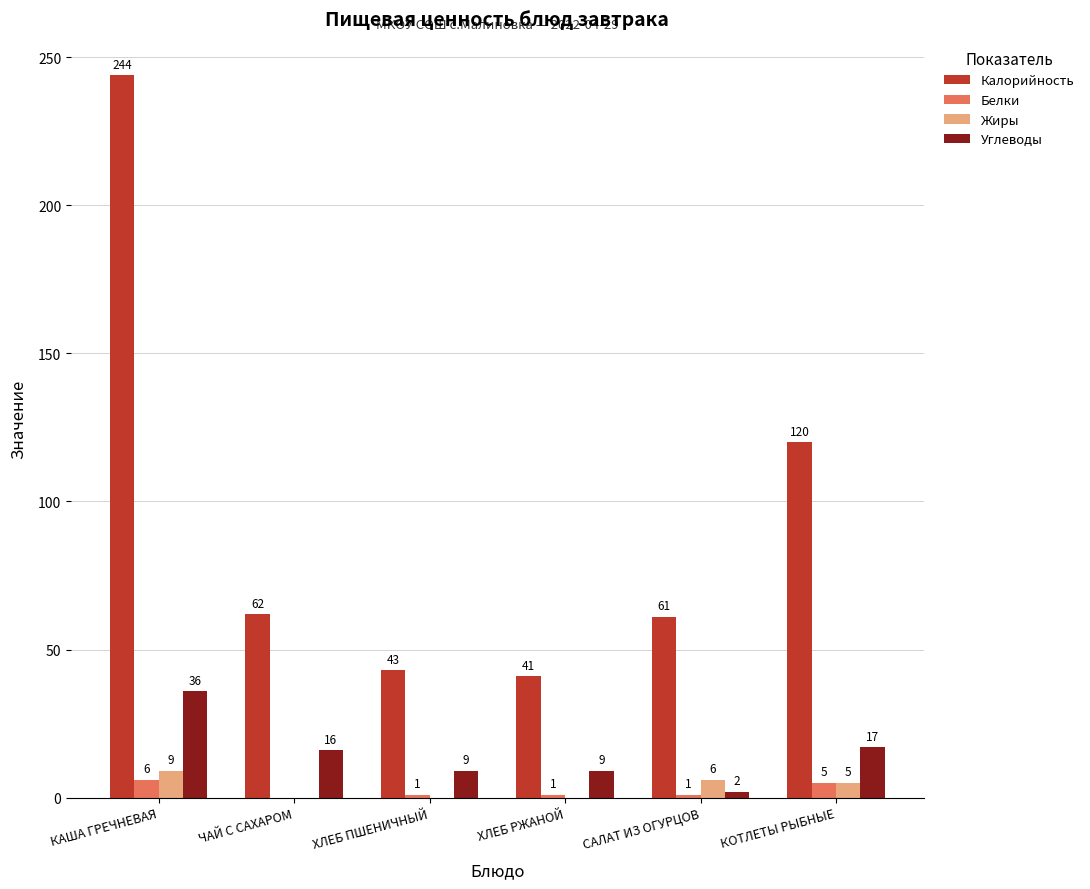

Reading right to left, list all the values displayed in this chart.

Калорийность: 120	61	41	43	62	244
Белки: 5	1	1	1	0	6
Жиры: 5	6	0	0	0	9
Углеводы: 17	2	9	9	16	36